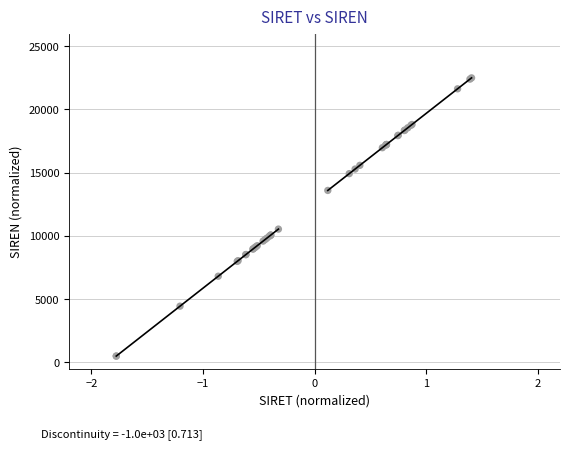

What Y value in the scatter plot is closest to 11500?

10540.1